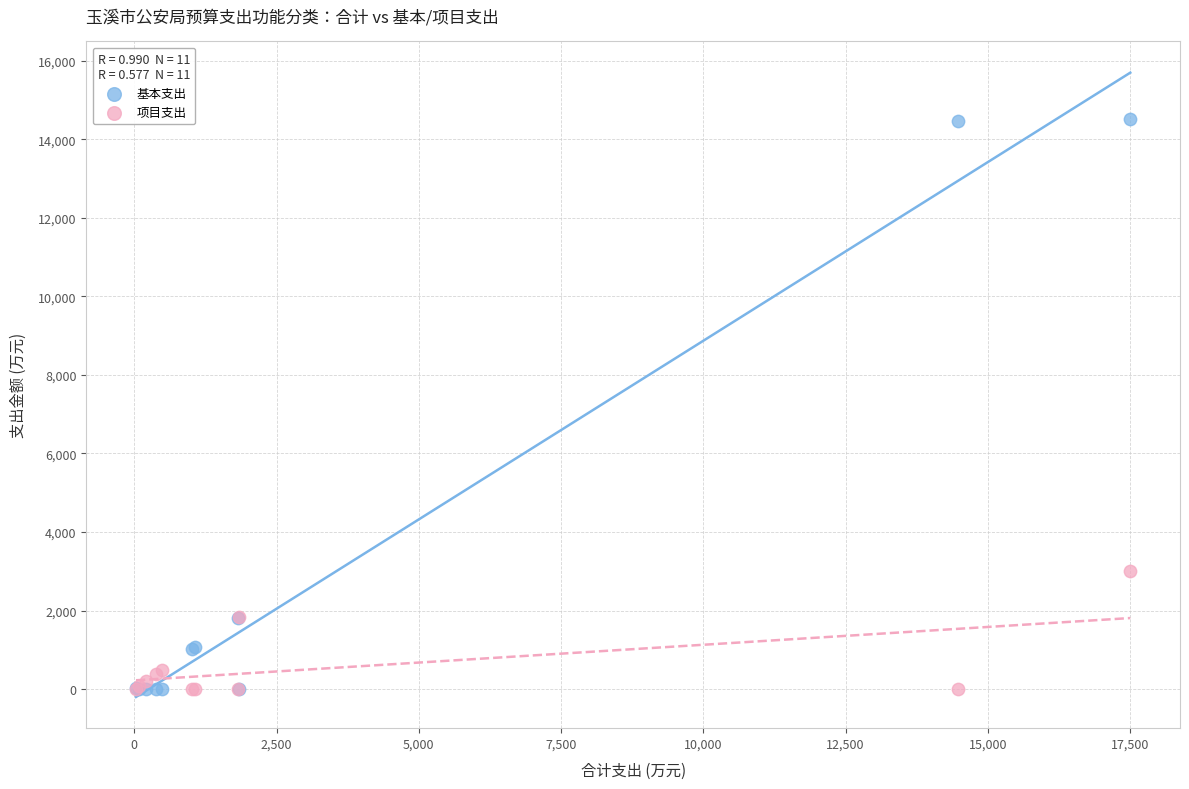

What are all the series names shown in the legend?

基本支出, 项目支出